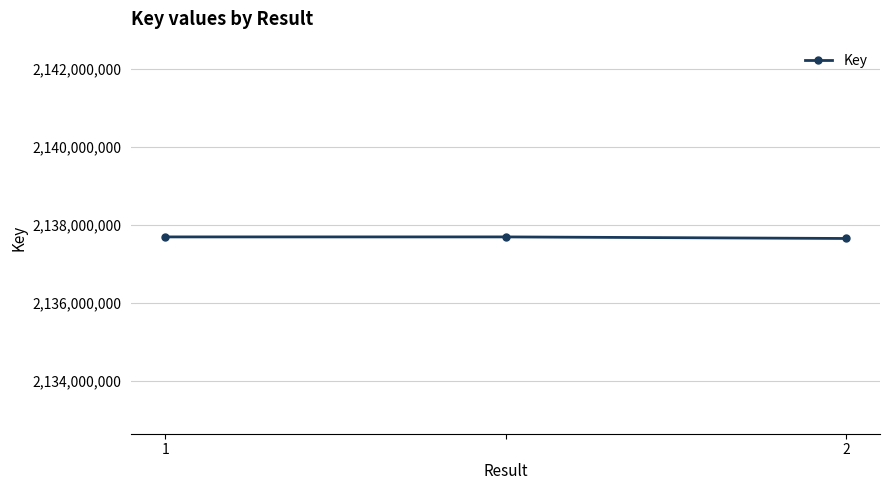

Reading left to right, what are all the values shown in this chart?

2137693821	2137693821	2137653584